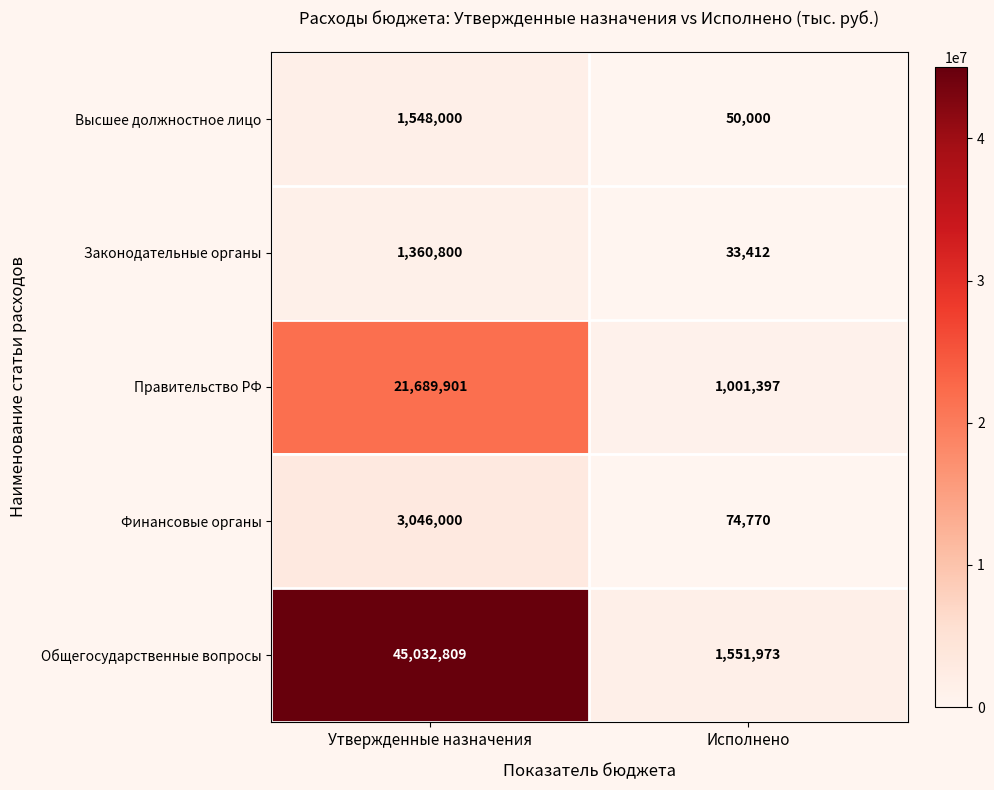

Reading left to right, list all the values displayed in this chart.

Высшее должностное лицо: 1548000	50000
Законодательные органы: 1360800	33412
Правительство РФ: 21689901	1001397
Финансовые органы: 3046000	74770
Общегосударственные вопросы: 45032809	1551973